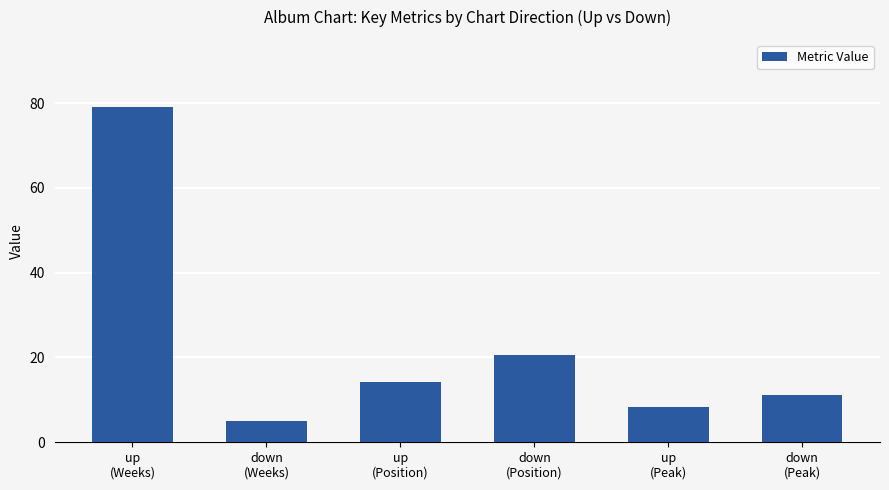

What is the sum of the values at up
(Position) and down
(Weeks)?

19.3